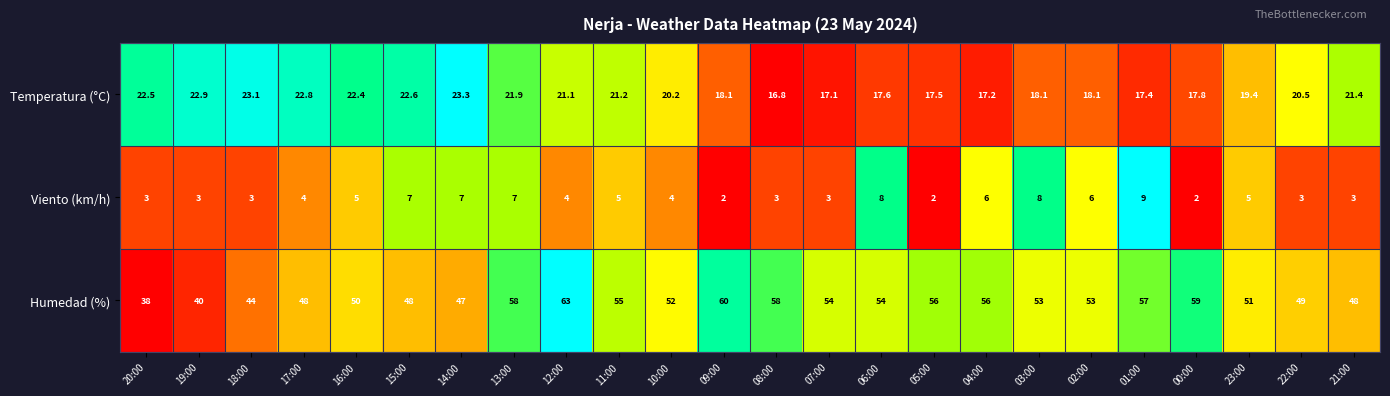

List the series in order of their overall mean, lowest first.

Viento (km/h), Temperatura (°C), Humedad (%)